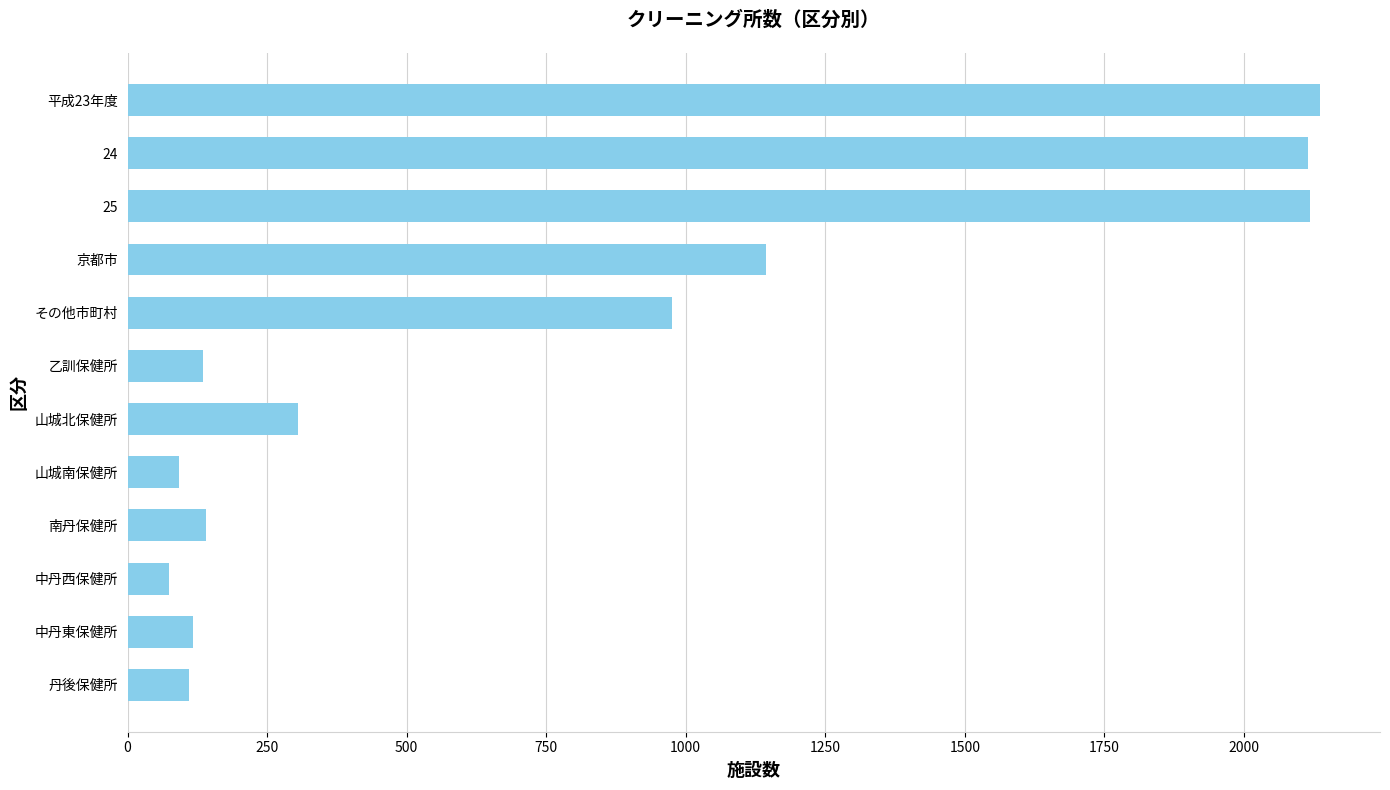

What is the difference between the second highest and second lowest values?

2025